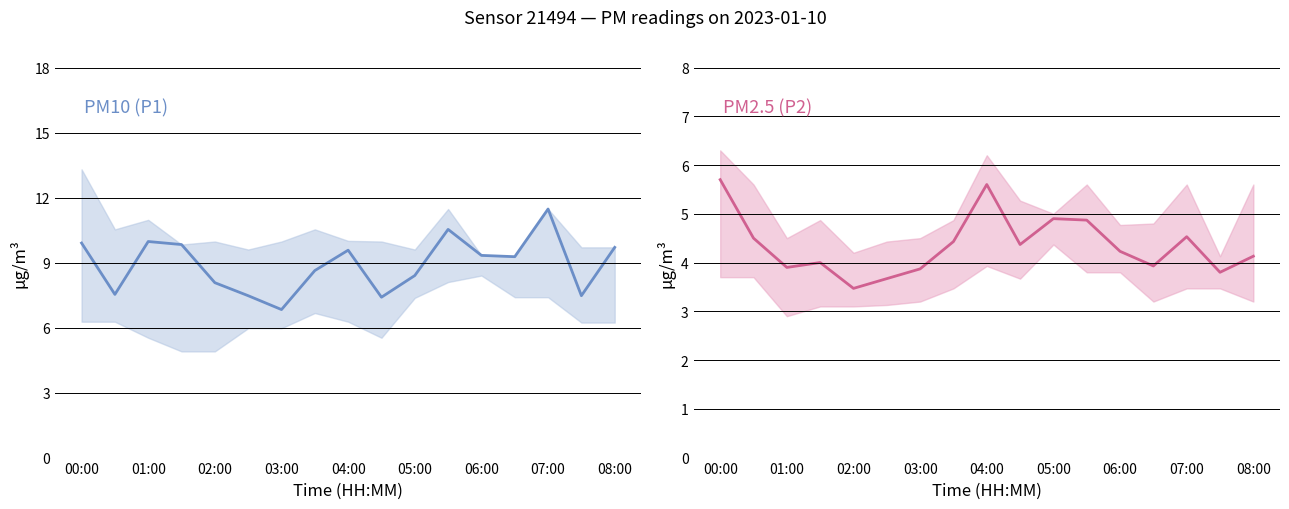

Between 01:00 and 16, which series saw the biggest shift?

PM10 (P1)